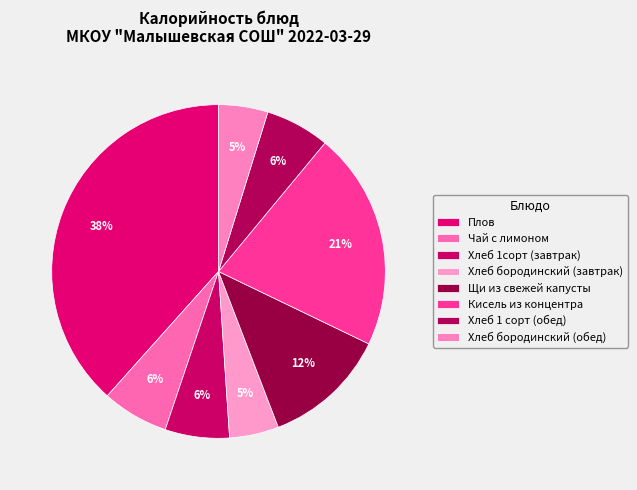

How many slices are in this pie chart?

8